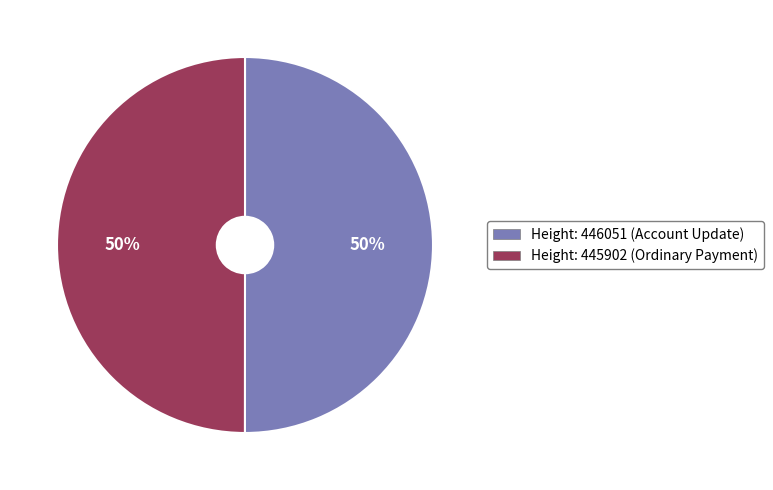

To the nearest percent, what is the average slice percentage?

50%